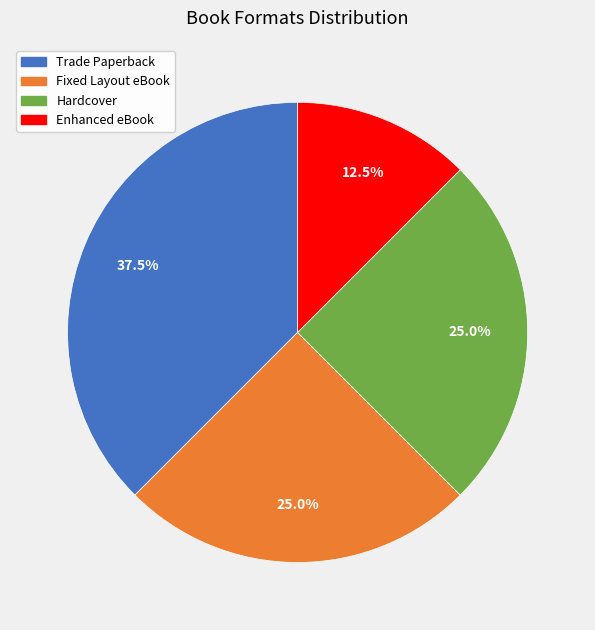

The Hardcover slice represents 38% of the pie. True or false?

False